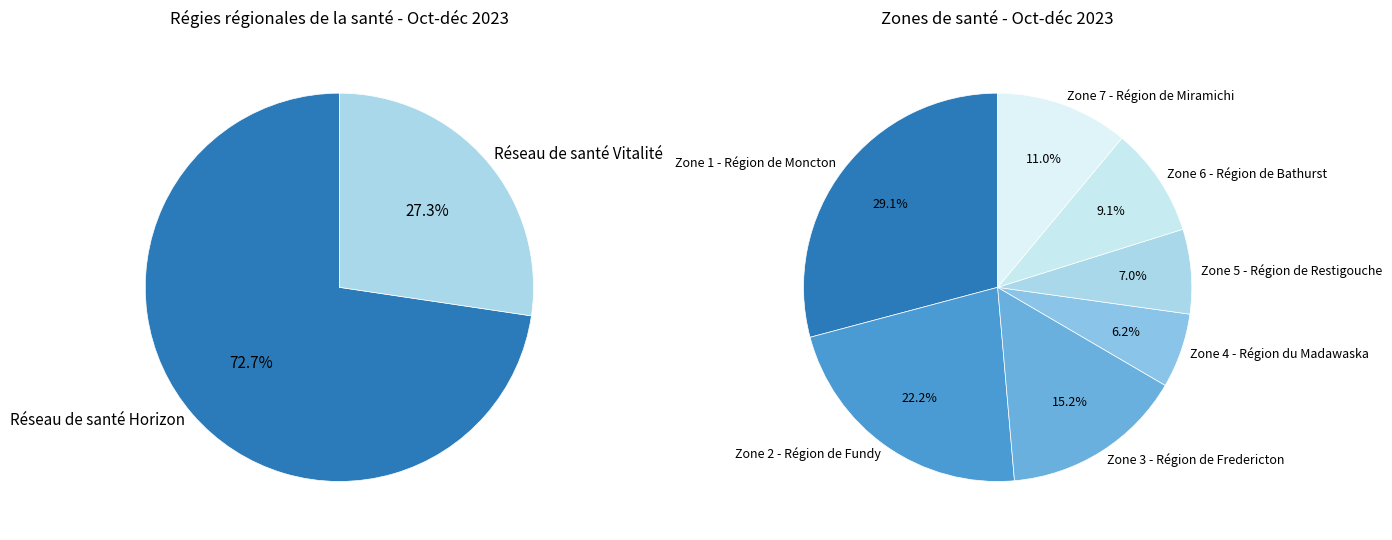

How many slices are in this pie chart?

2